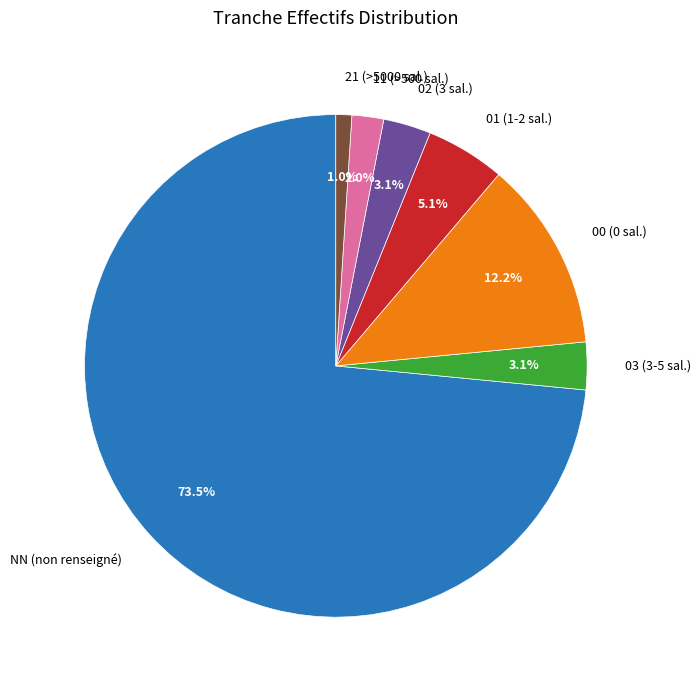

Does NN (non renseigné) account for over 50% of the chart?

Yes